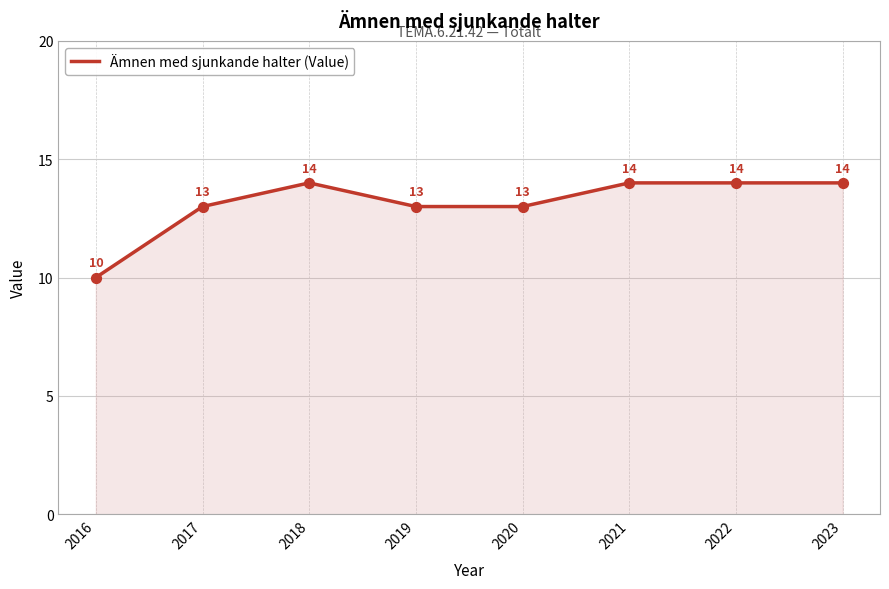

Between 2016 and 2023, which is larger?

2023